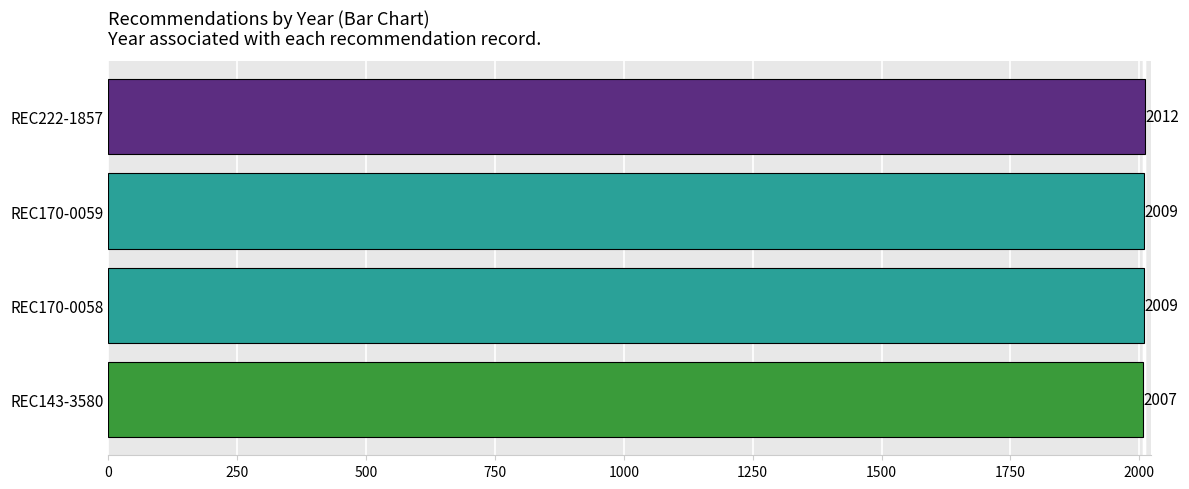

What is the ratio of the value at REC170-0059 to the value at REC143-3580?

1.0